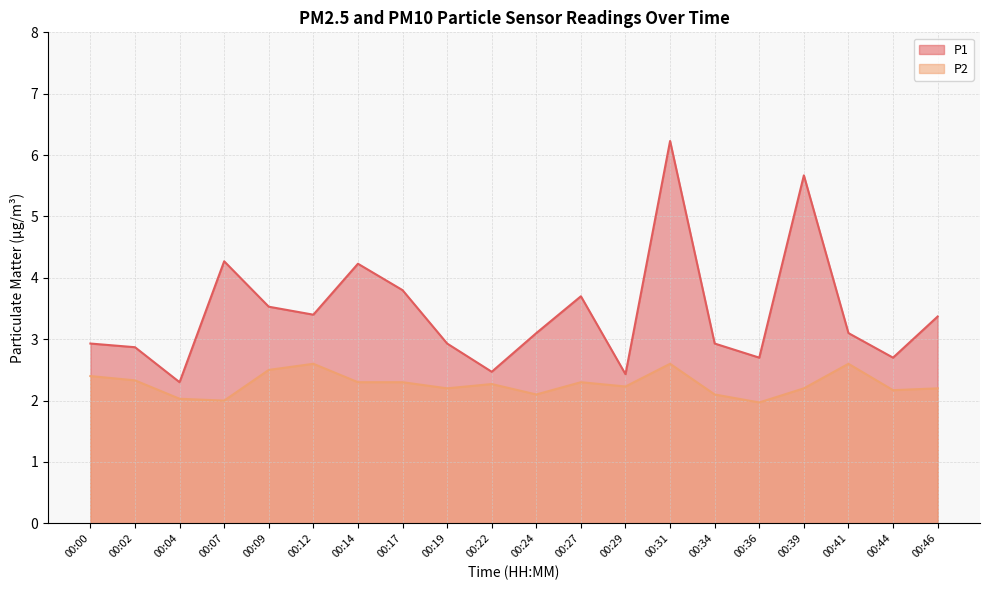

Which category has the highest value across all series?

00:31